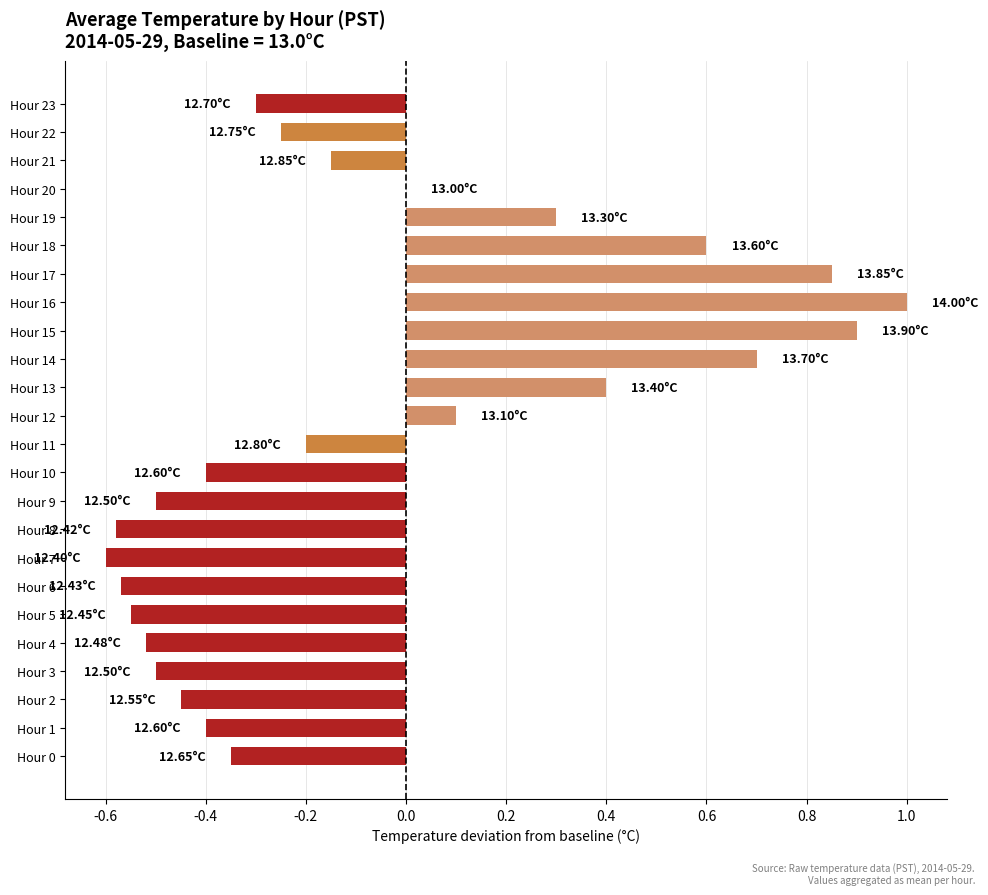

Count the number of data series in this chart.

1